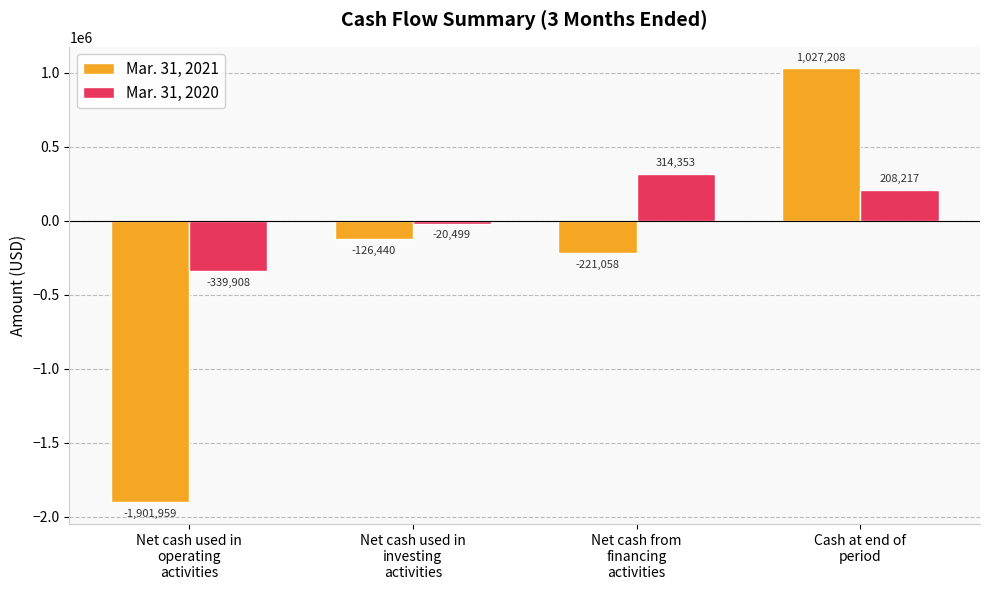

At which label does Mar. 31, 2020 reach its minimum?

Net cash used in
operating
activities